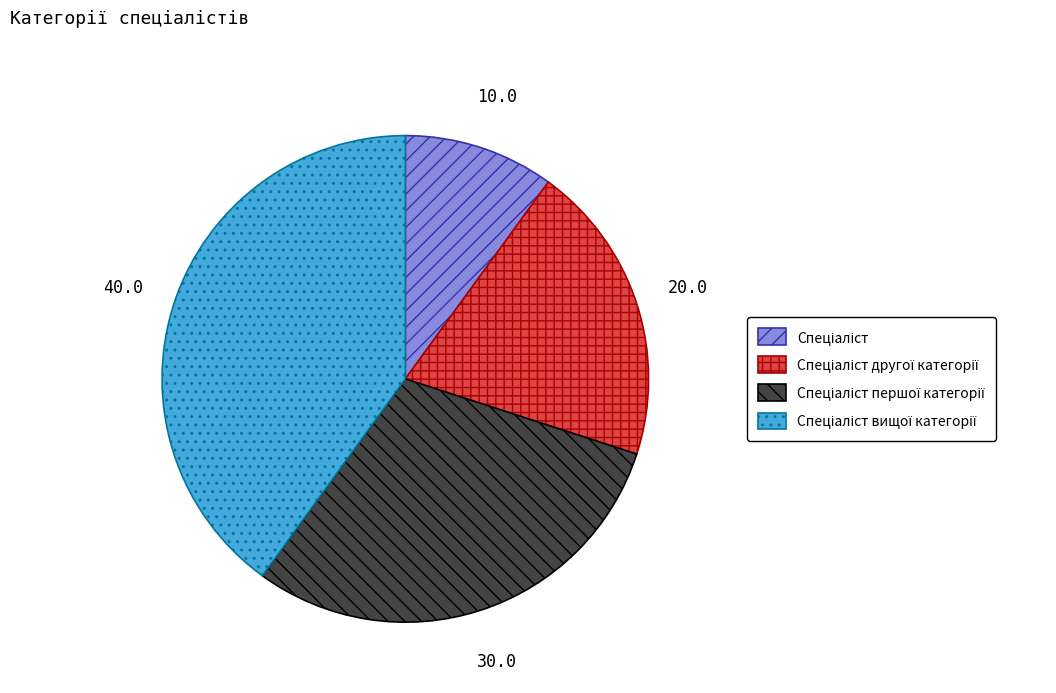

Is there any slice that represents more than half of the pie?

No